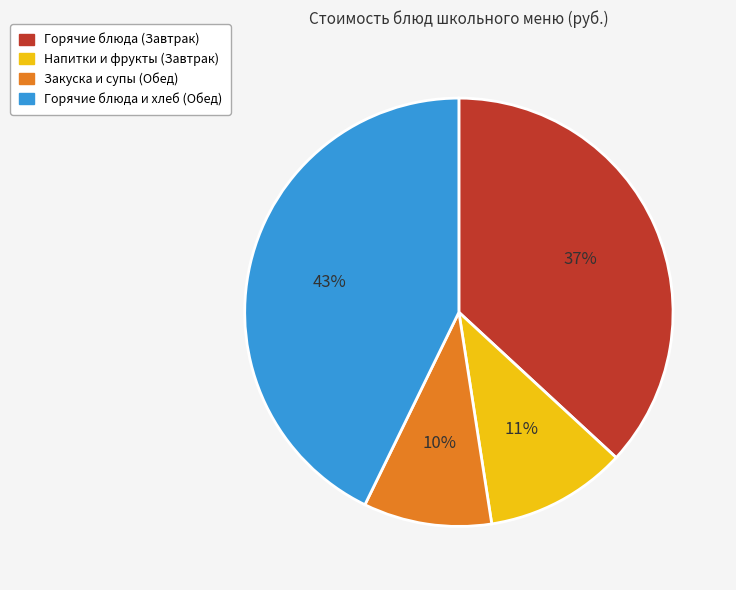

To the nearest percent, what is the difference between the largest and smallest slice percentages?

33%